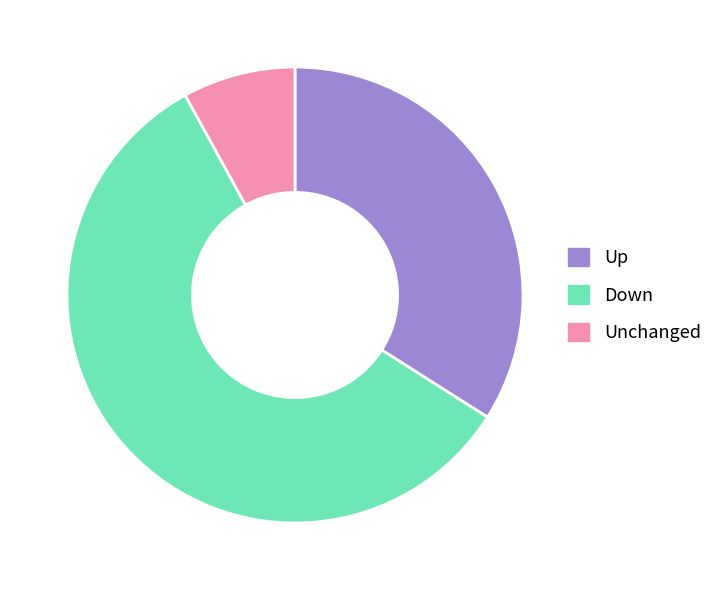

Between Down and Up, which is larger?

Down